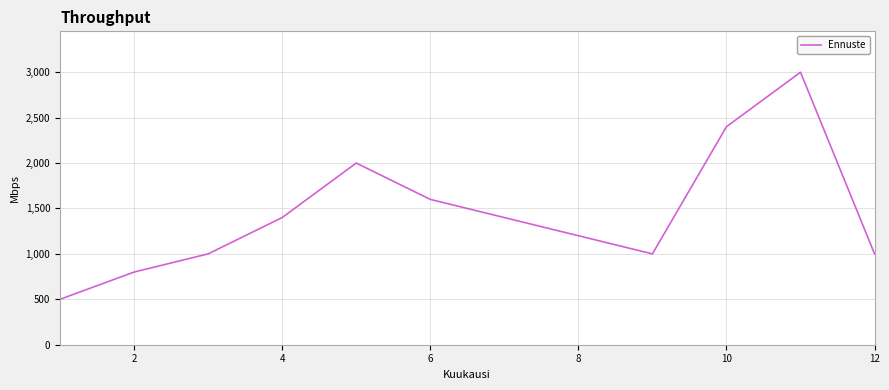

What is the difference between the maximum and minimum values?

2500